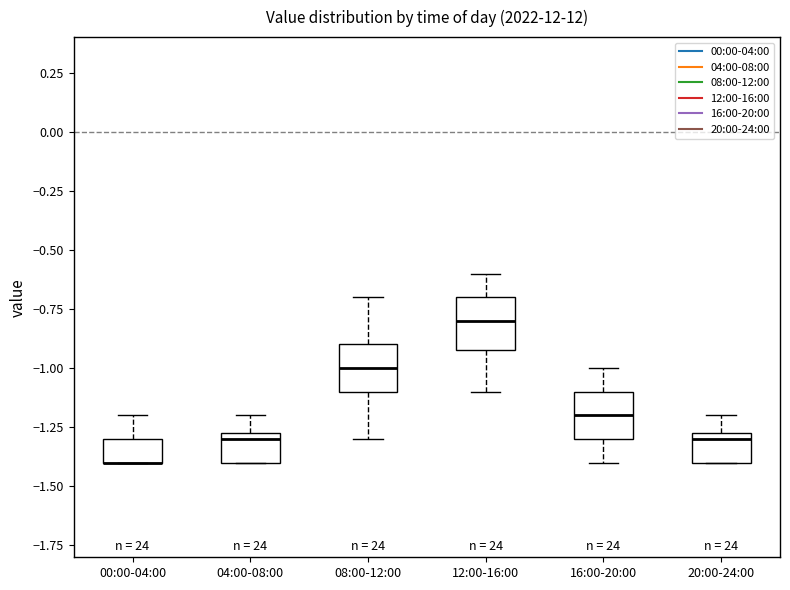

Reading left to right, read every box against the y-axis: the position of its median line, the range the box covers, and the ends of its whiskers. The values are not printed on the chart, so give them approximately, as read against the axis.

00:00-04:00: median -1.40 (drawn on the box's lower edge), box -1.40 to -1.30, whiskers -1.40 to -1.20
04:00-08:00: median -1.30, box -1.40 to -1.25, whiskers -1.40 to -1.20
08:00-12:00: median -1.00, box -1.10 to -0.90, whiskers -1.30 to -0.70
12:00-16:00: median -0.80, box -0.90 to -0.70, whiskers -1.10 to -0.60
16:00-20:00: median -1.20, box -1.30 to -1.10, whiskers -1.40 to -1.00
20:00-24:00: median -1.30, box -1.40 to -1.25, whiskers -1.40 to -1.20